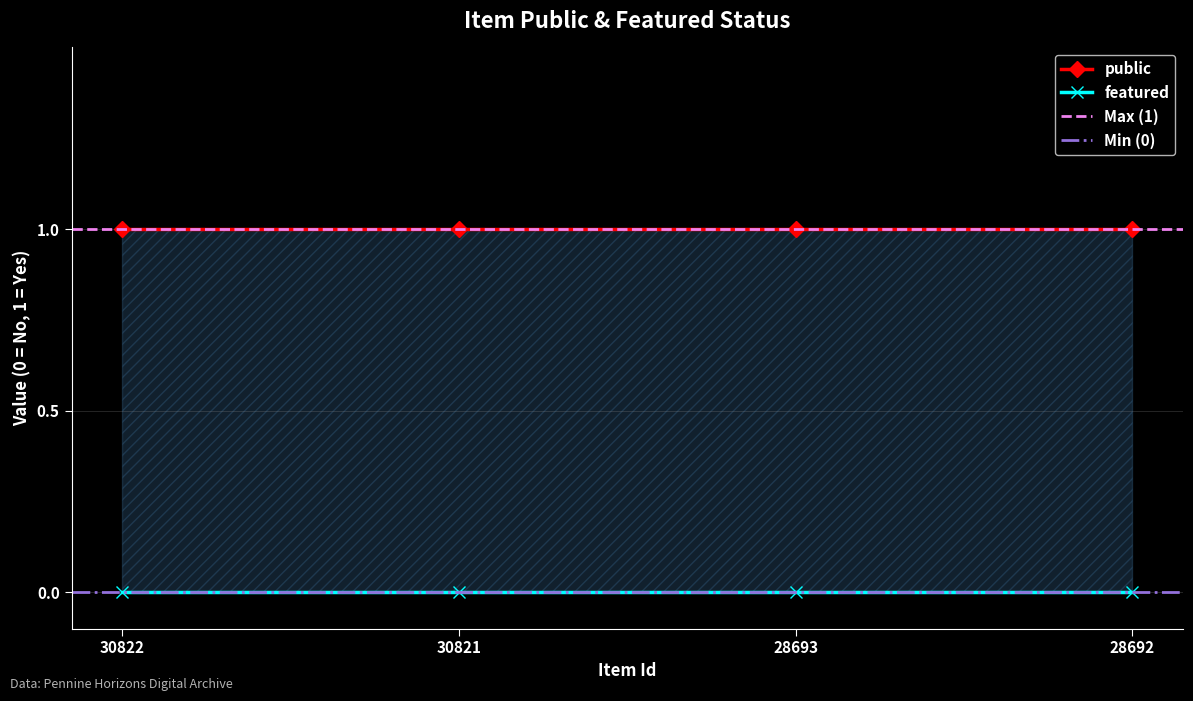

Does the chart have visible grid lines?

Yes